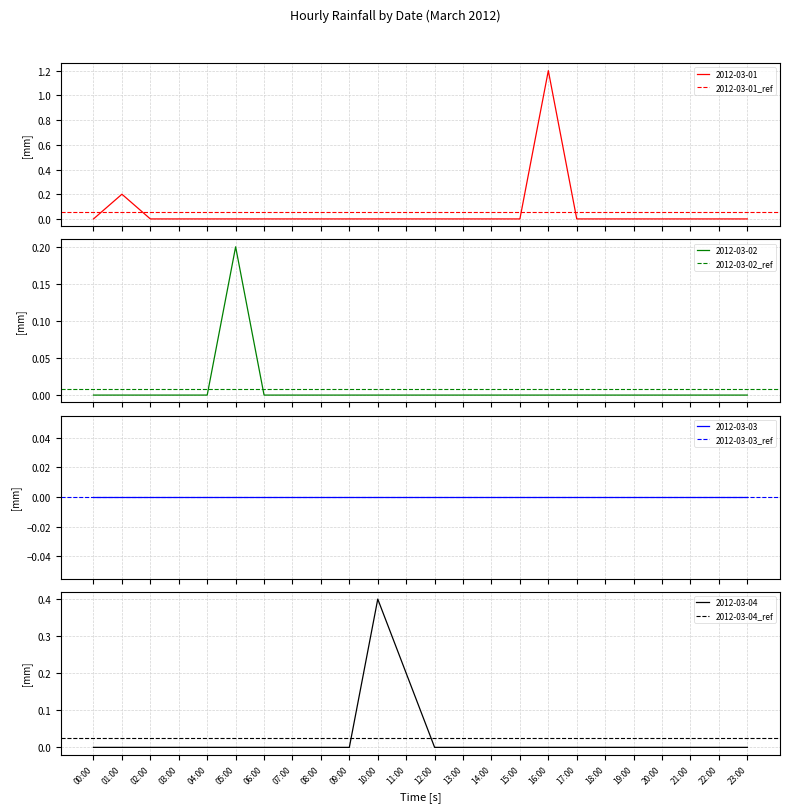

Which category has the lowest value across all series?

00:00